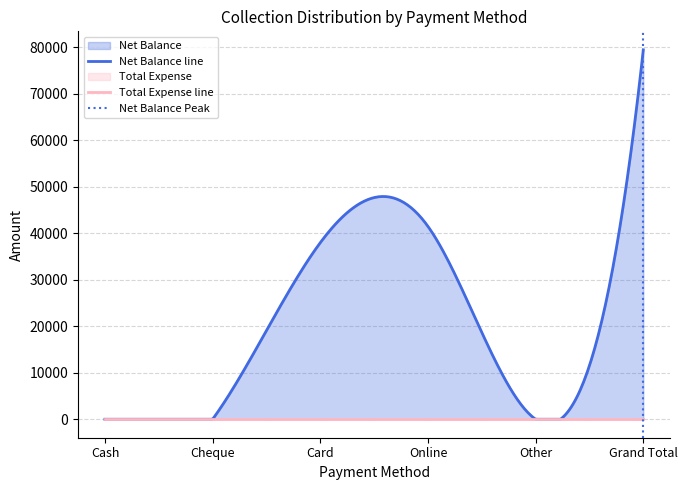

True or false: Total Expense has more than 0 interior local peaks.

False